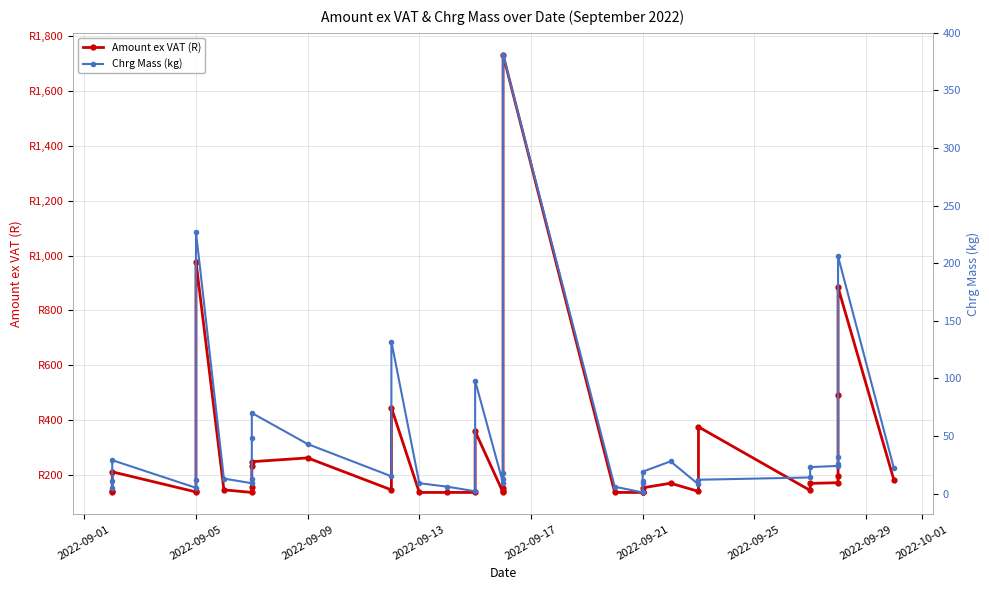

What is the difference between the maximum and minimum values in the Chrg Mass (kg) series?

380.0